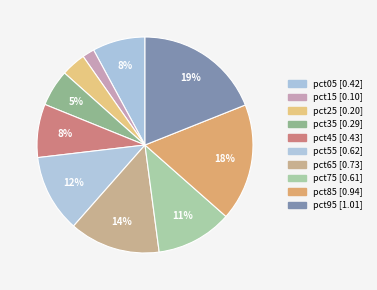

Is the sum of pct55 and pct15 greater than half?

No